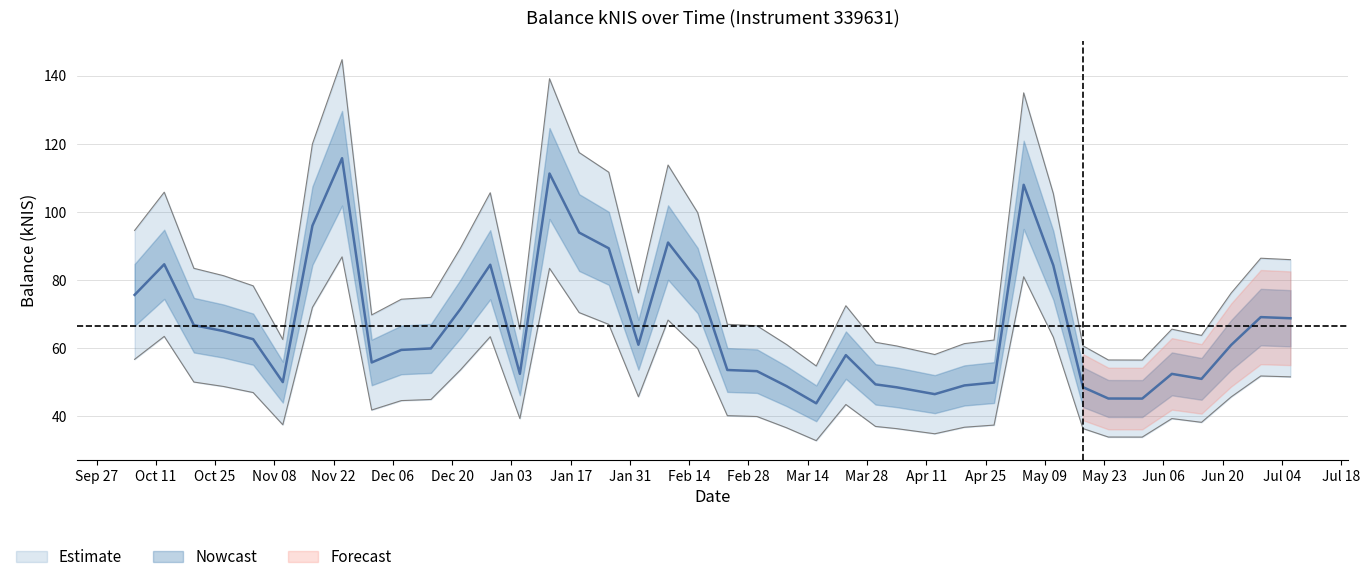

How many data points are less than 60?

20